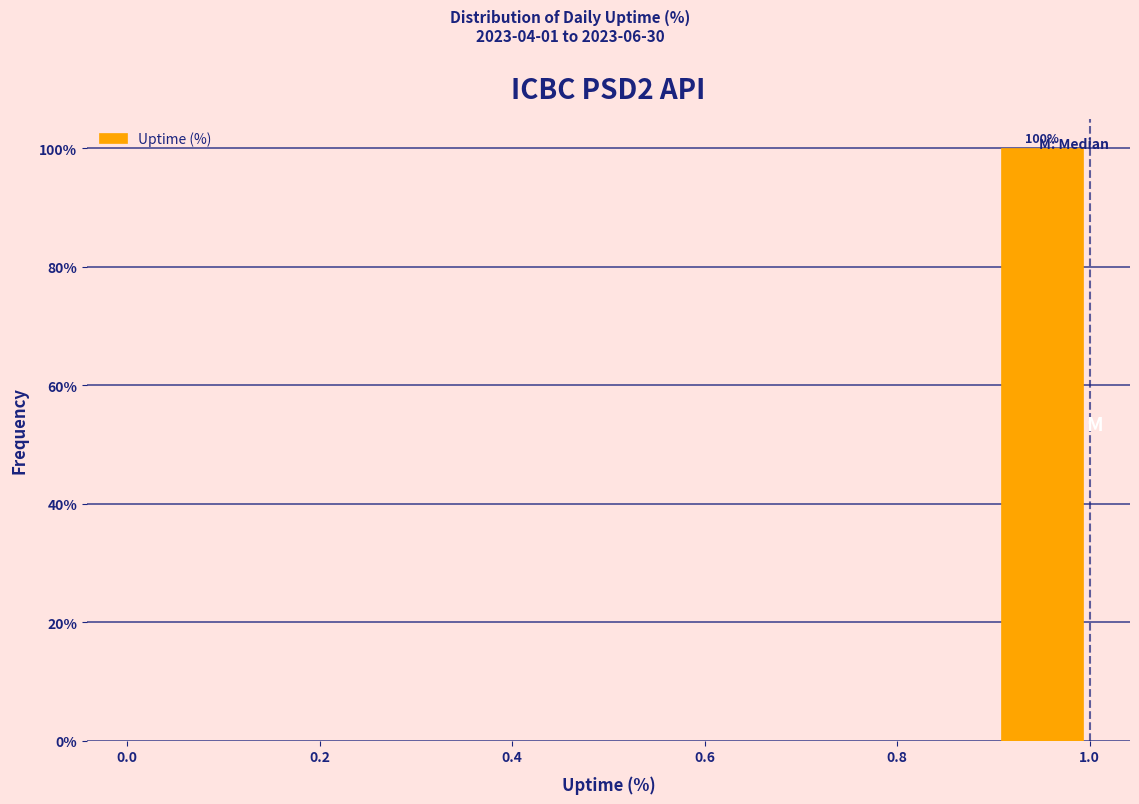

Over which range of the x-axis is the bar tallest?

0.9 to 1.0